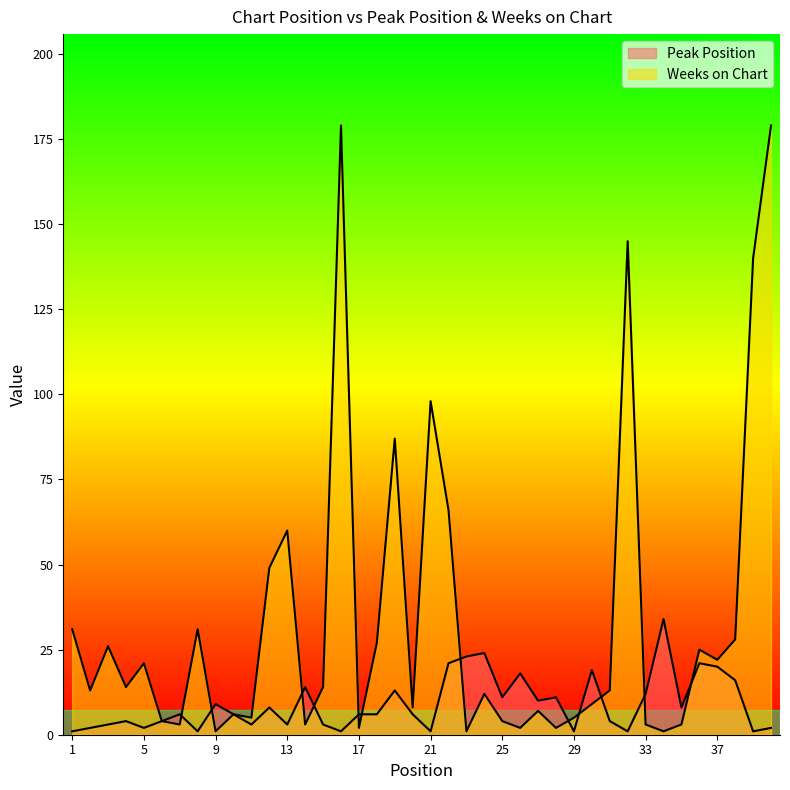

After their last crossing, which series has the higher values: Peak Position or Weeks on Chart?

Weeks on Chart